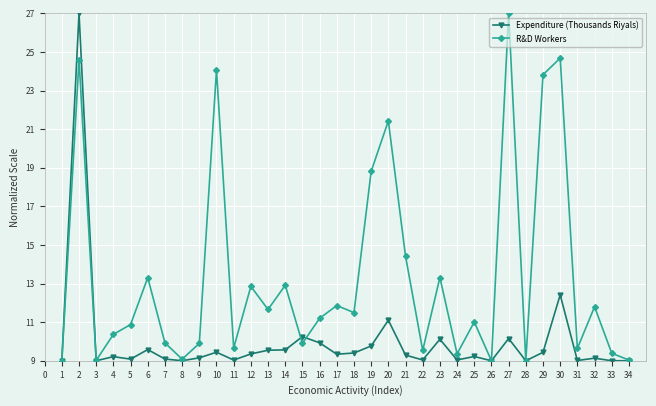

Which series changed the most between 3 and 12?

R&D Workers